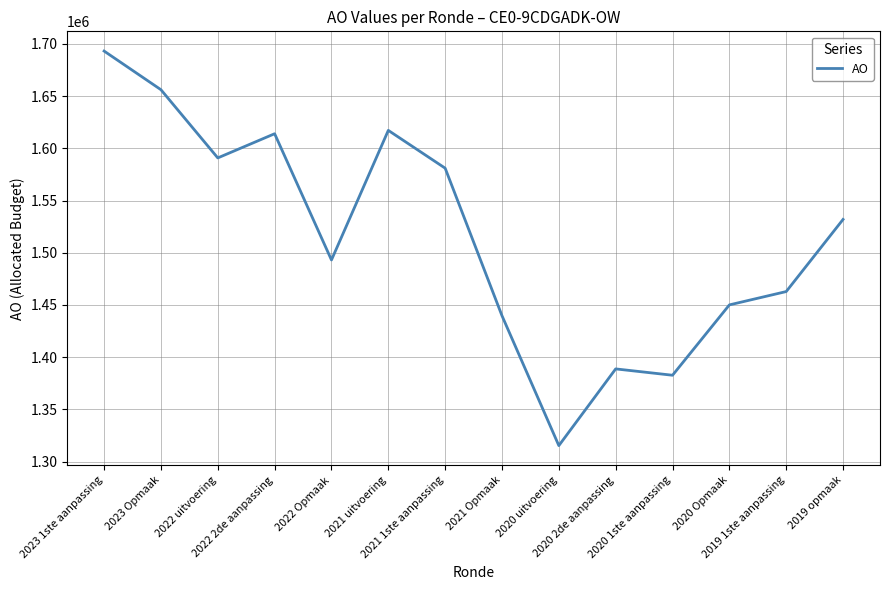

What is the difference between the maximum and minimum values?

377751